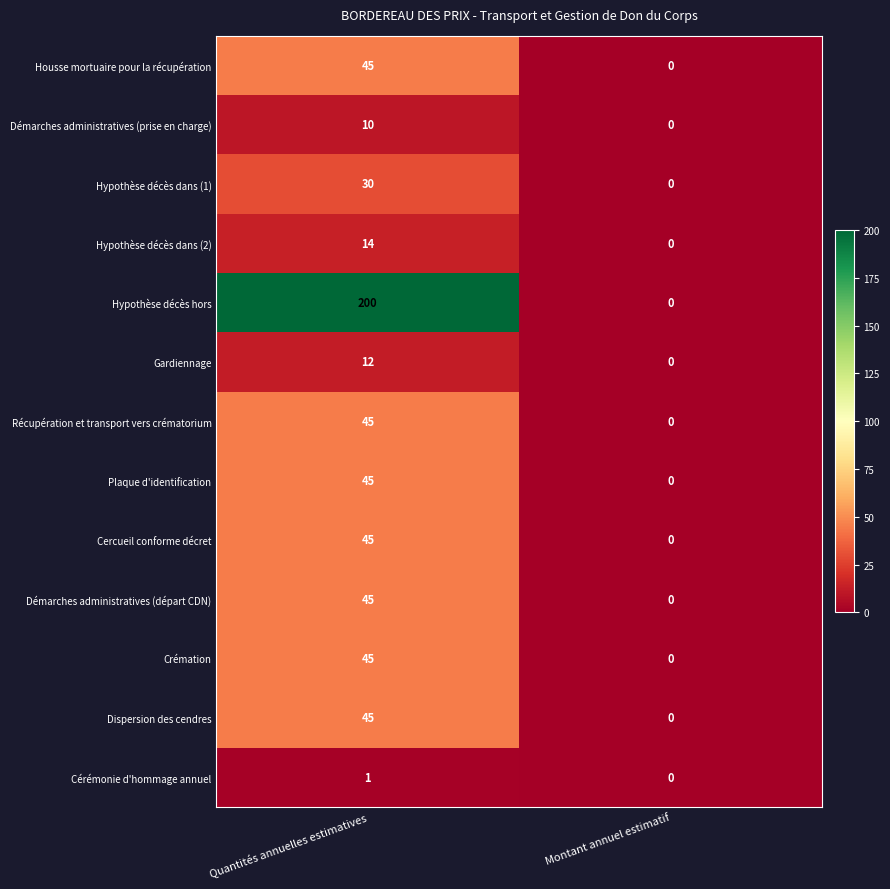

Which series has the widest spread of values?

Hypothèse décès hors